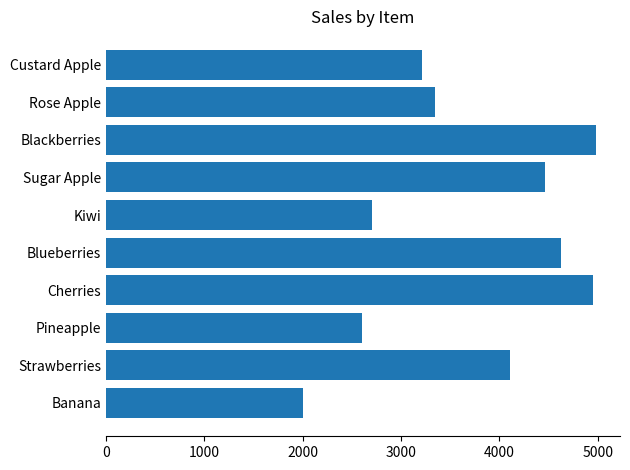

Does the chart contain any negative values?

No